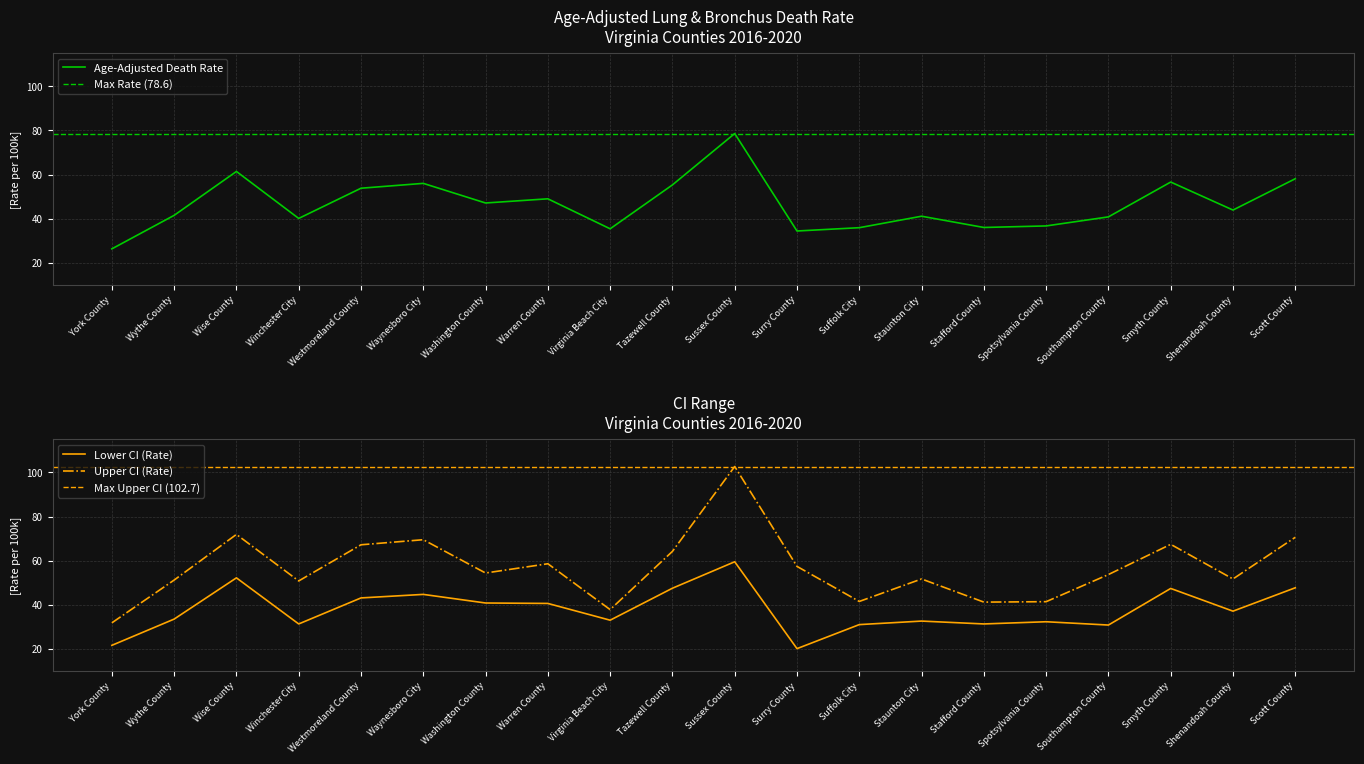

True or false: Upper CI (Rate) and Lower CI (Rate) intersect in this chart.

False